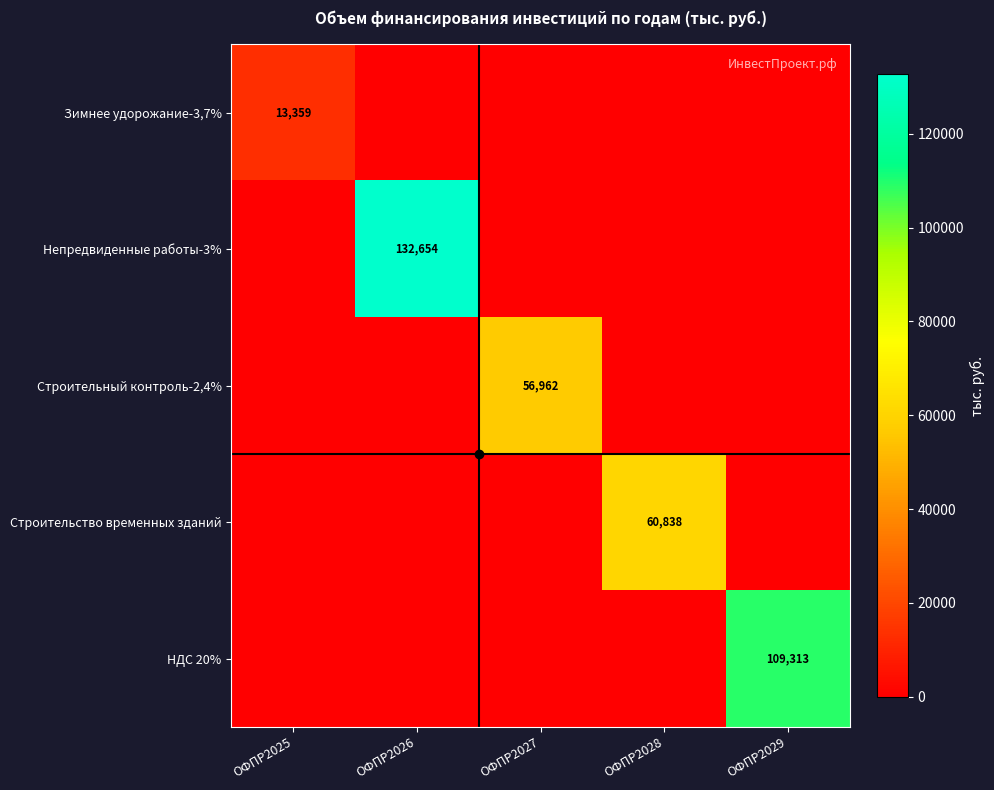

How many series are shown in this chart?

5